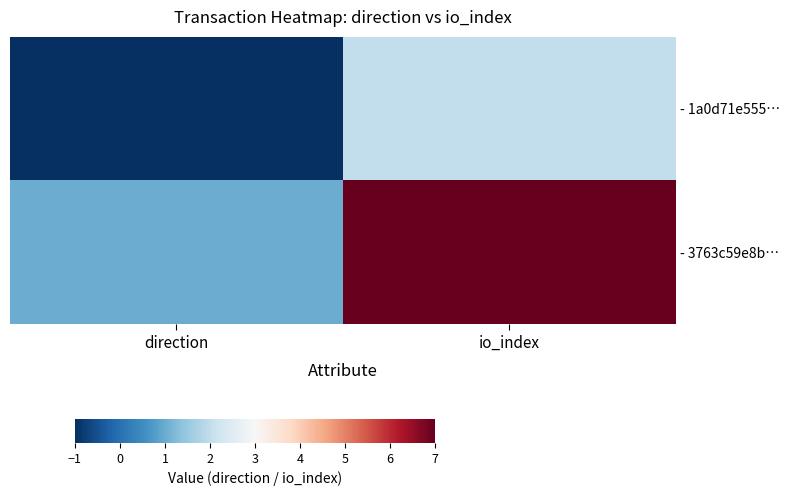

Reading right to left, list all the values displayed in this chart.

- 1a0d71e555…: io_index=2	direction=-1
- 3763c59e8b…: io_index=7	direction=1